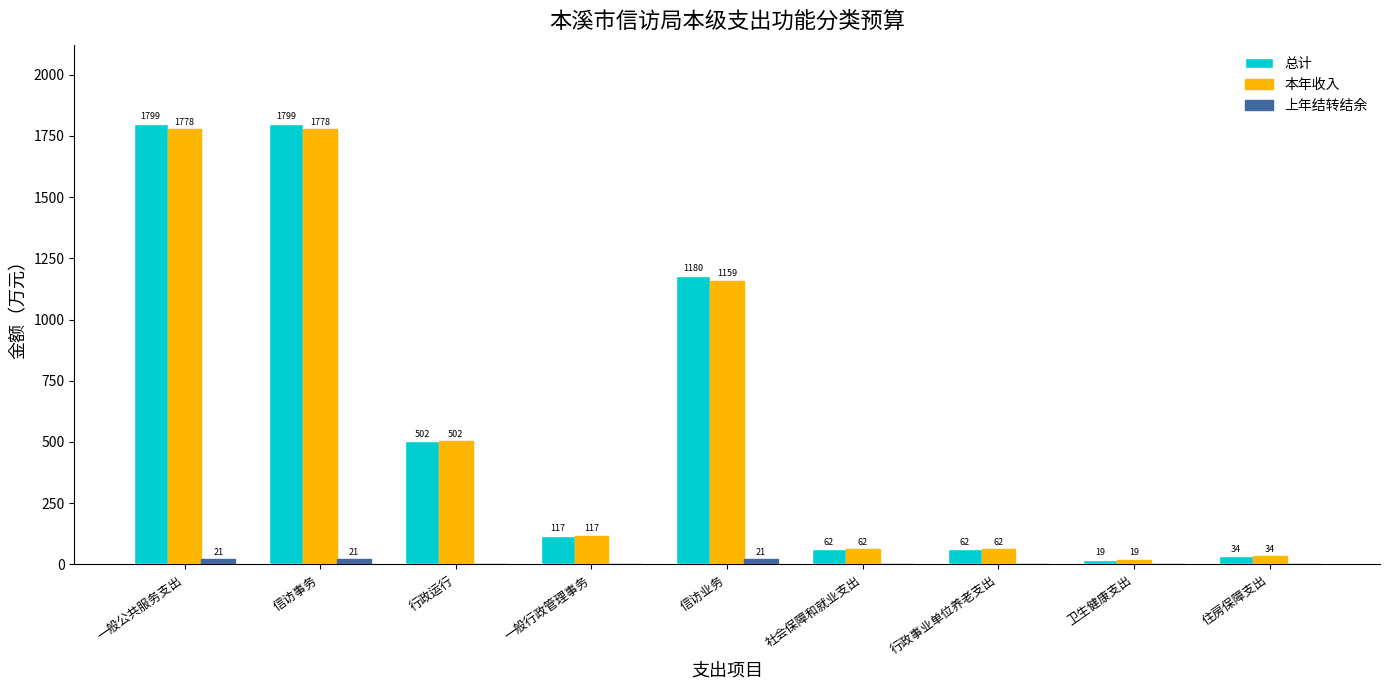

What are all the series names shown in the legend?

总计, 本年收入, 上年结转结余